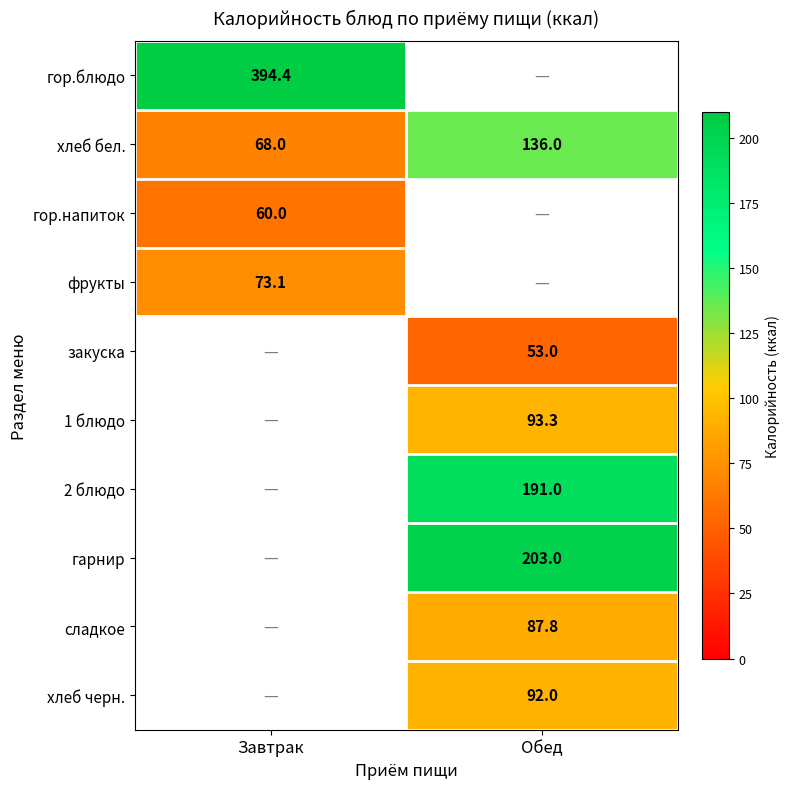

The value of хлеб черн. at Обед is 92.0. True or false?

True